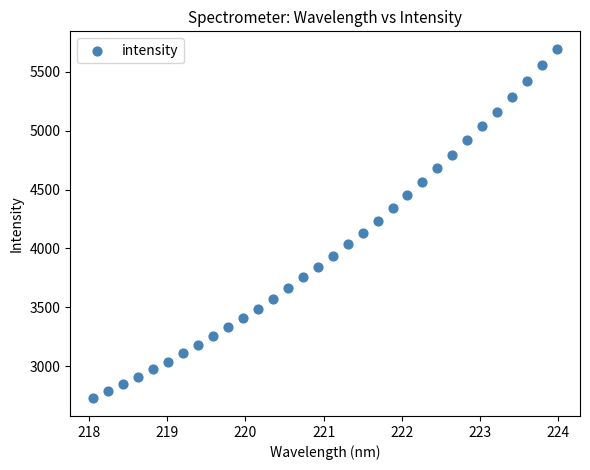

What is the range of Y values (max minus min)?

2968.5